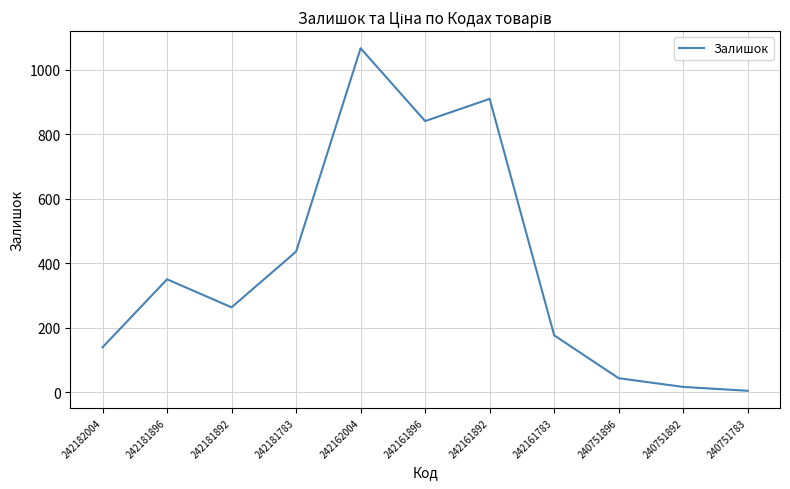

What is the average value?

386